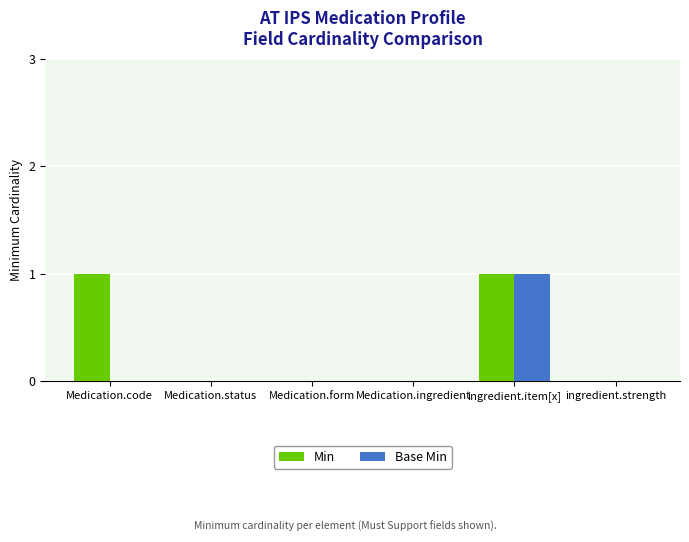

At which category is the sum across all series the highest?

ingredient.item[x]